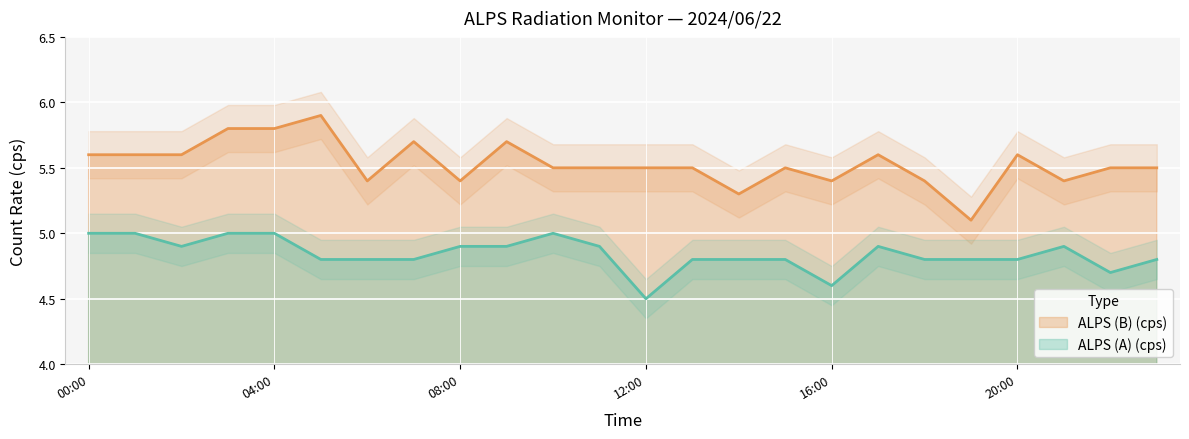

What is the value of the ALPS (B) (cps) point at the 6th from the left?

5.9